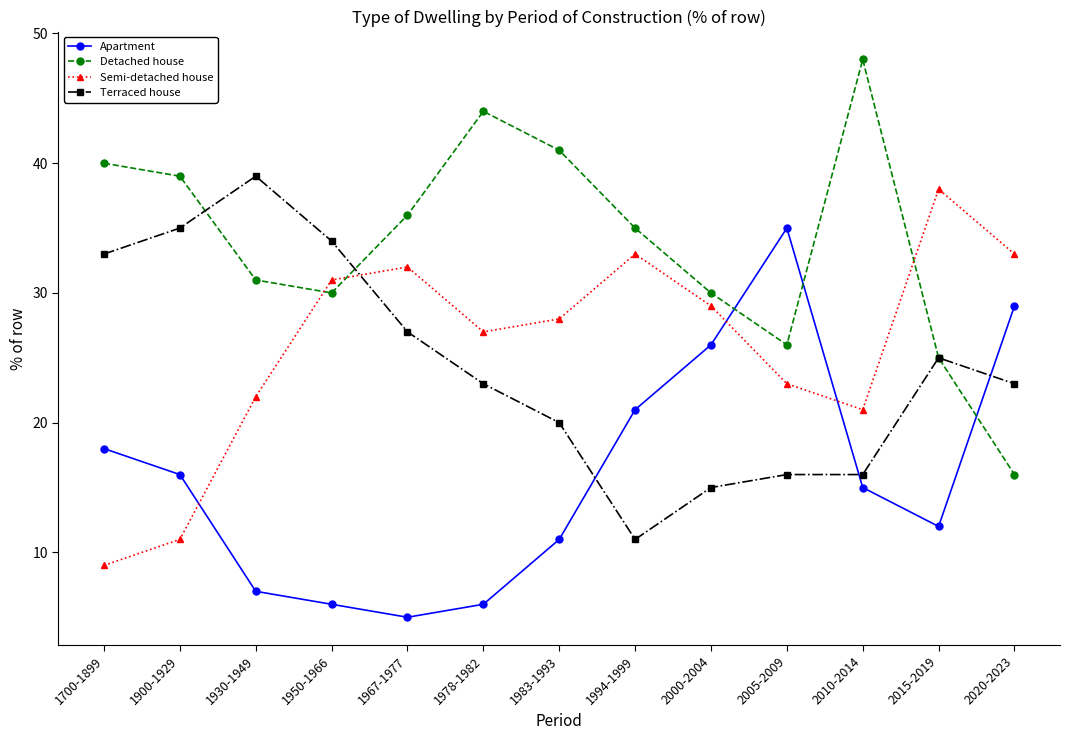

Between 2010-2014 and 2015-2019, which series saw the biggest shift?

Detached house